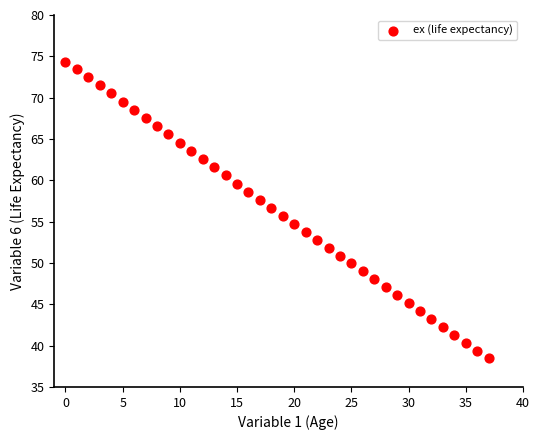

What is the range of Y values (max minus min)?

35.9